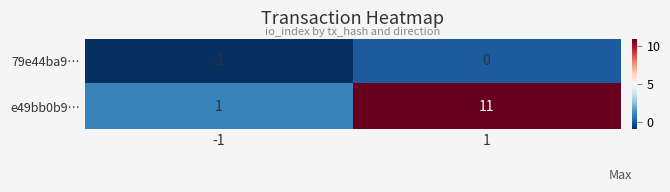

Is it true that e49bb0b9… equals 1 at -1?

True